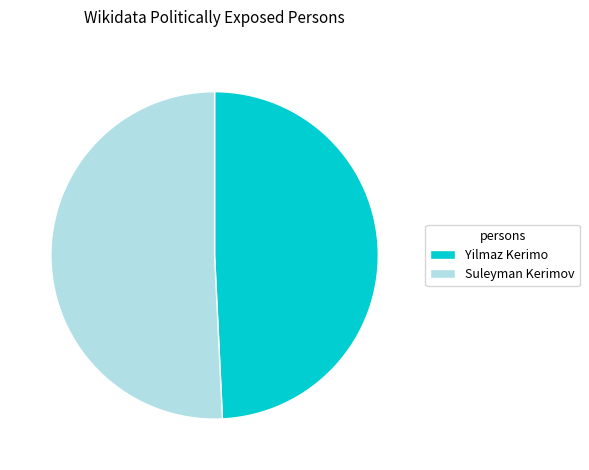

Which slice is the smallest?

Yilmaz Kerimo